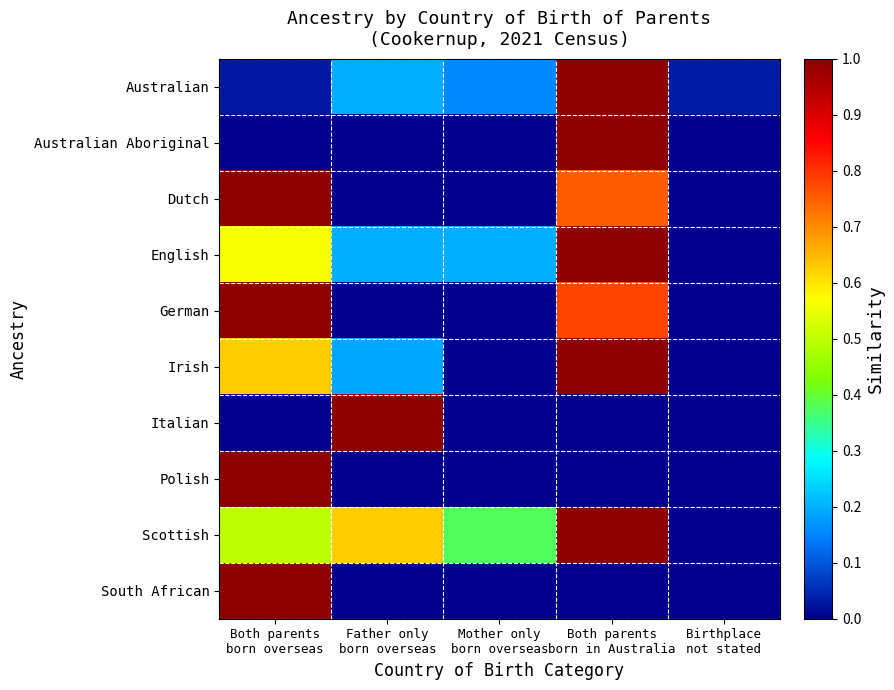

What is the spread (max minus min) of values at Mother only
born overseas?

0.4